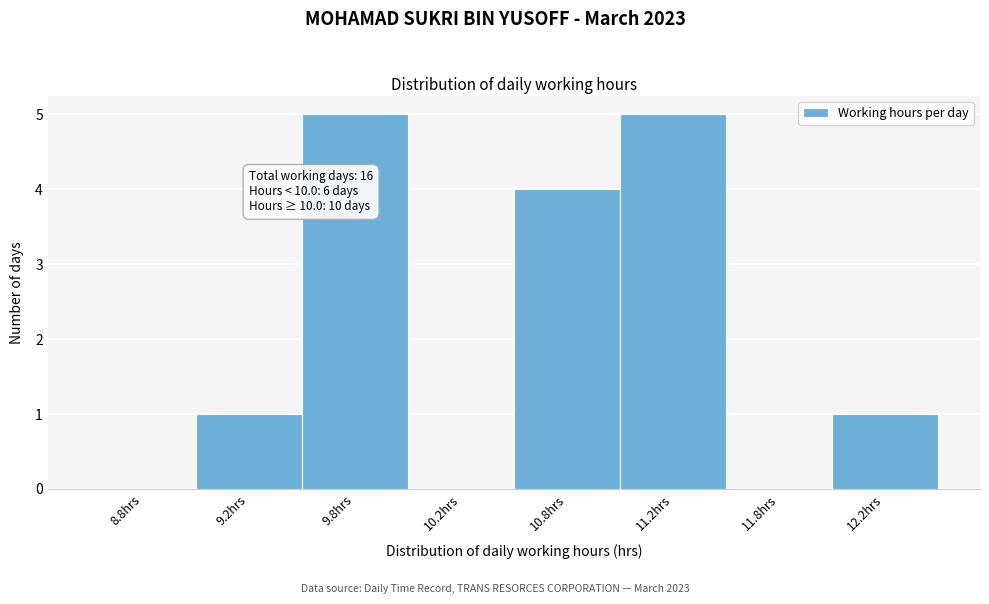

Reading right to left, what are all the values shown in this chart?

12.2hrs=1	11.8hrs=0	11.2hrs=5	10.8hrs=4	10.2hrs=0	9.8hrs=5	9.2hrs=1	8.8hrs=0